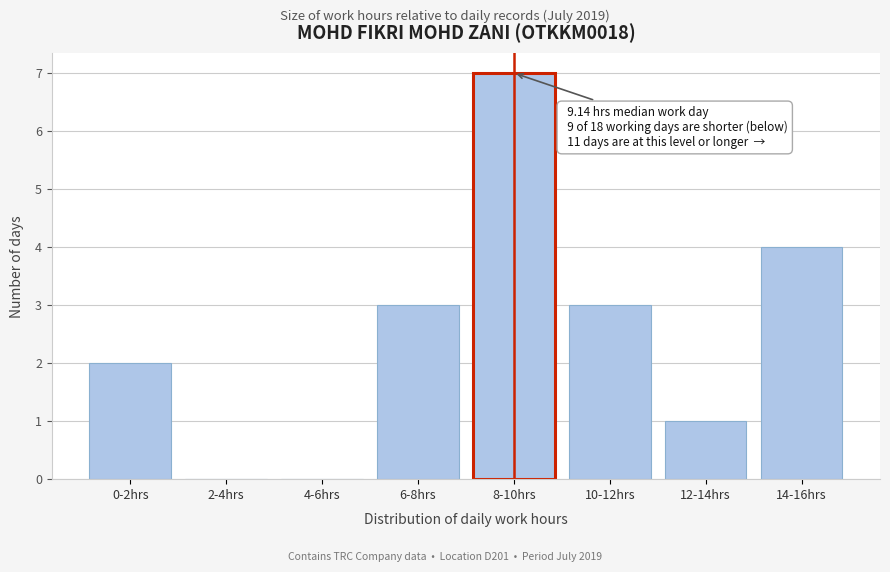

Reading left to right, transcribe all the data shown in this chart.

0-2hrs=2	2-4hrs=0	4-6hrs=0	6-8hrs=3	8-10hrs=7	10-12hrs=3	12-14hrs=1	14-16hrs=4